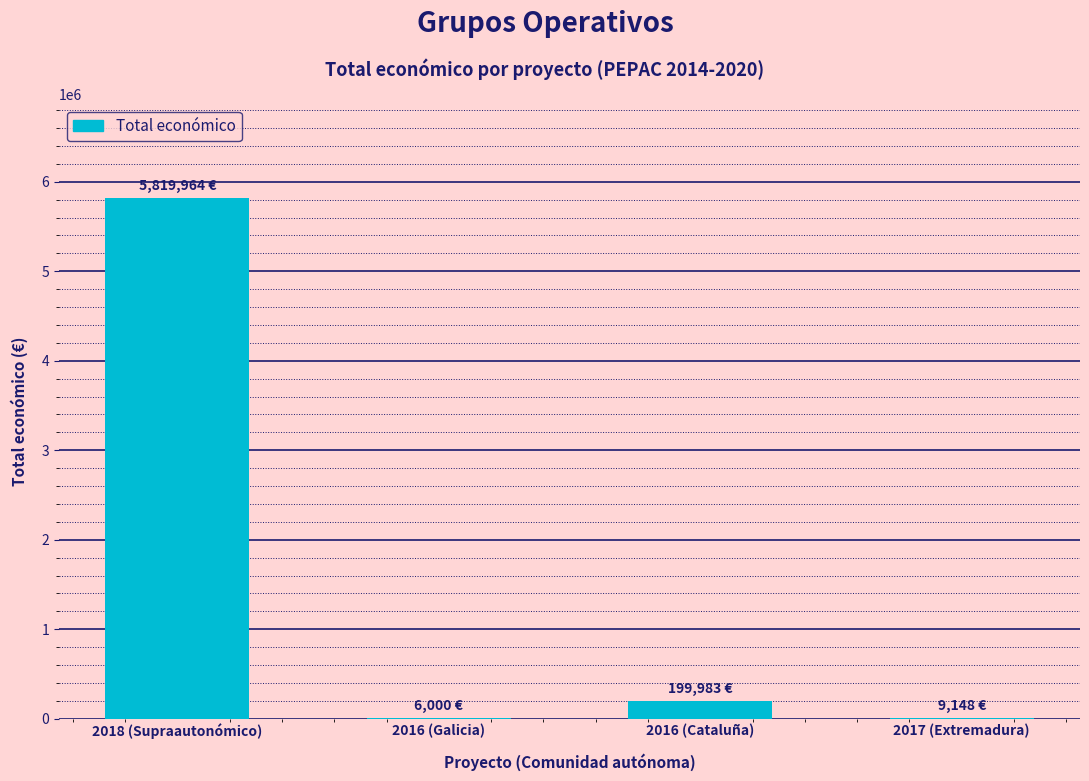

What is the sum of all values?

6035095